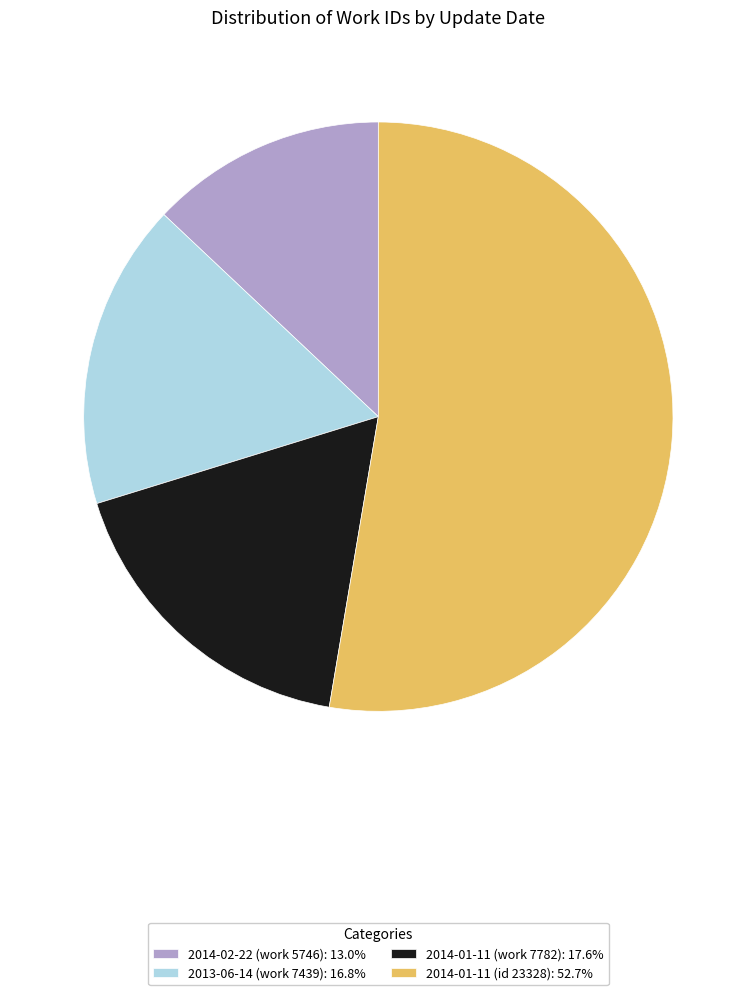

How many segments does this pie chart have?

4